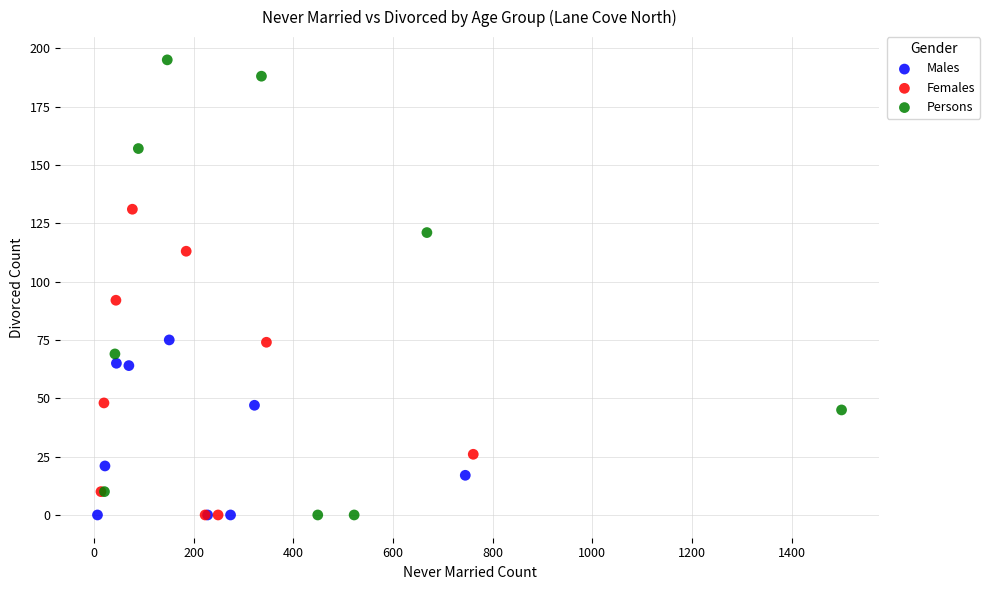

What are all the series names shown in the legend?

Males, Females, Persons